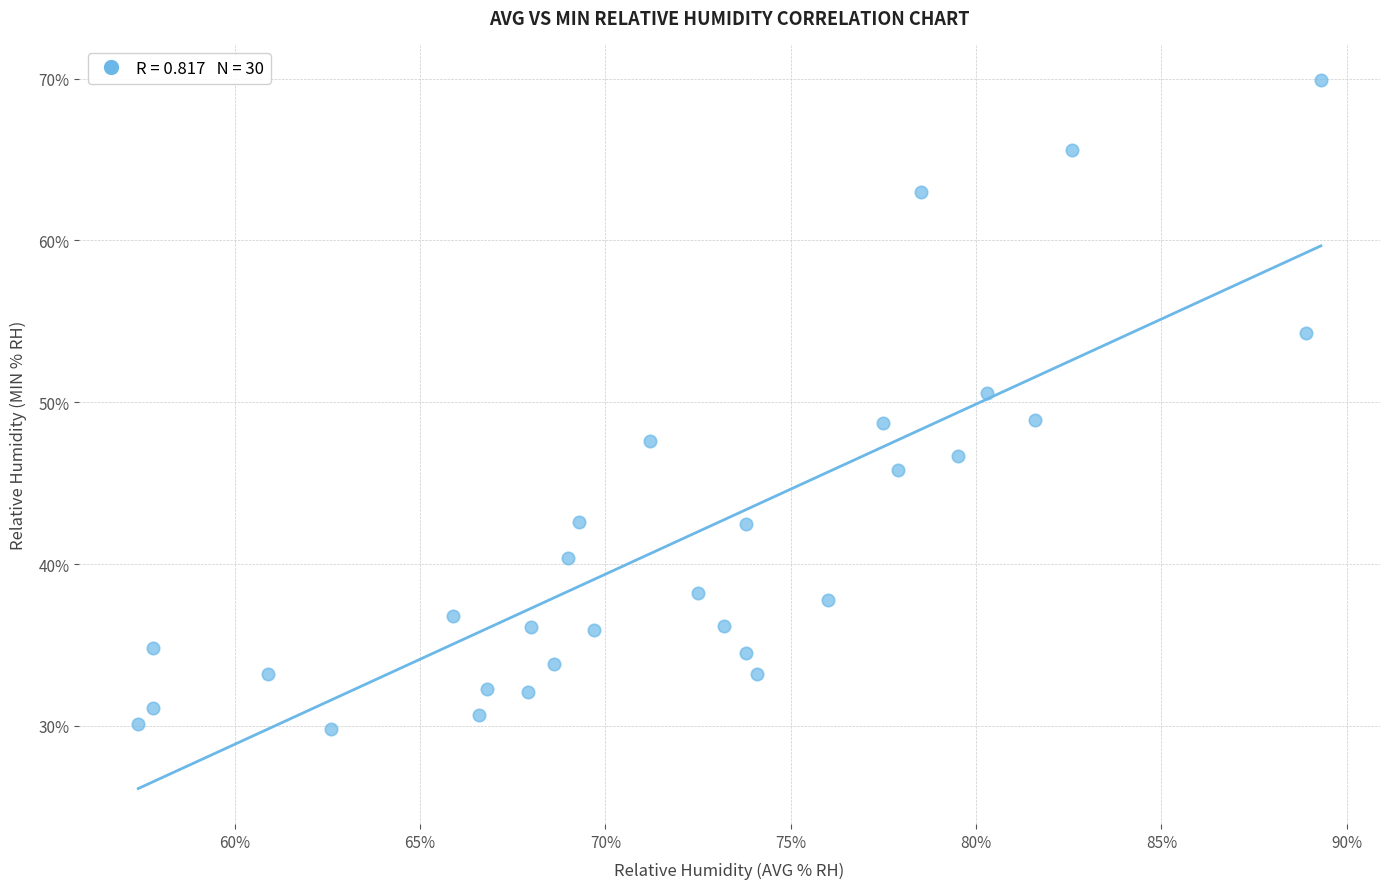

What is the range of X values (max minus min)?

31.9